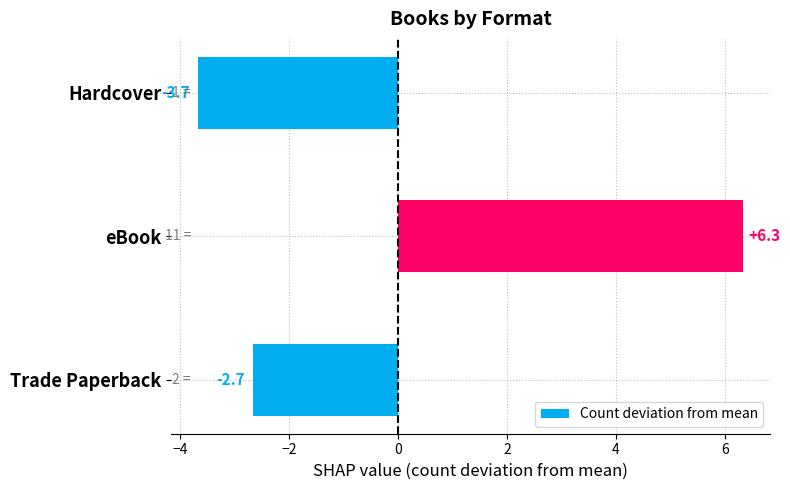

List the labels in order of value, largest first.

eBook, Trade Paperback, Hardcover